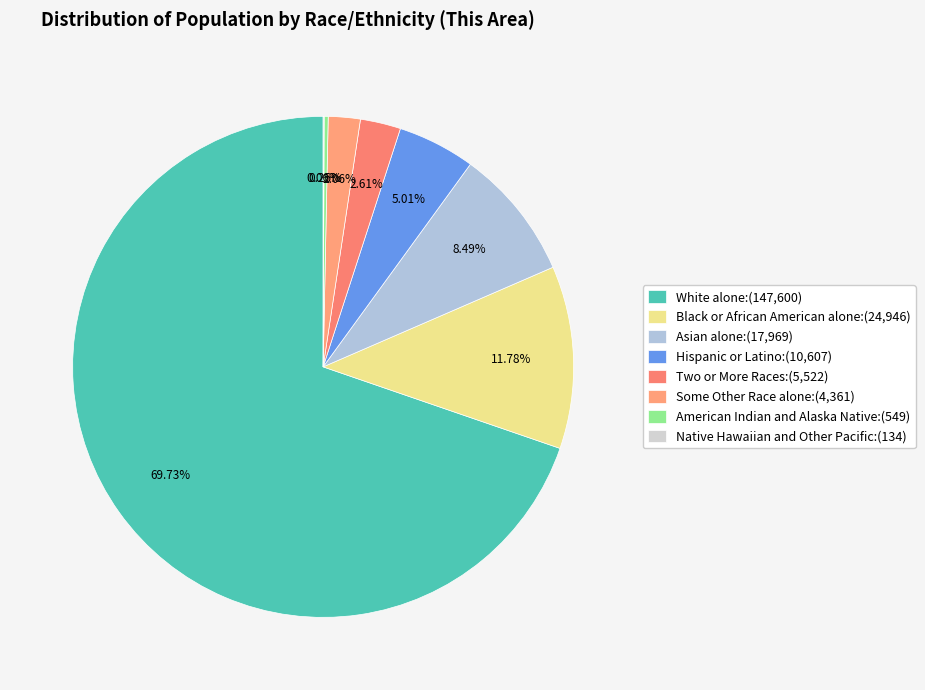

Which slice is the smallest?

Native Hawaiian and Other Pacific